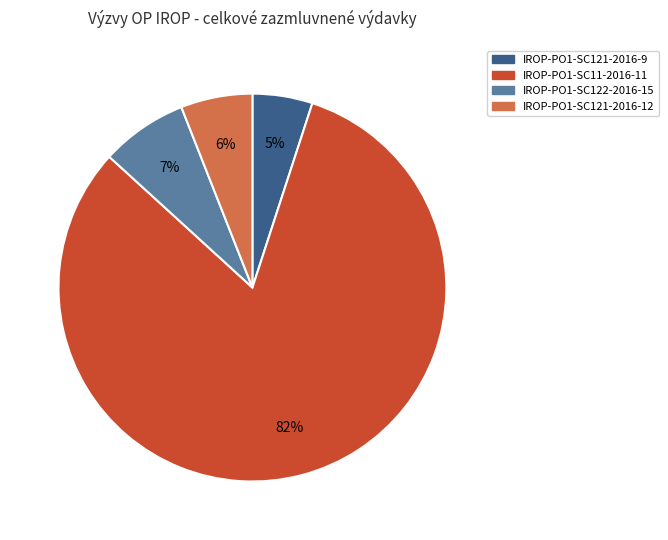

Is there a majority slice in this chart?

Yes